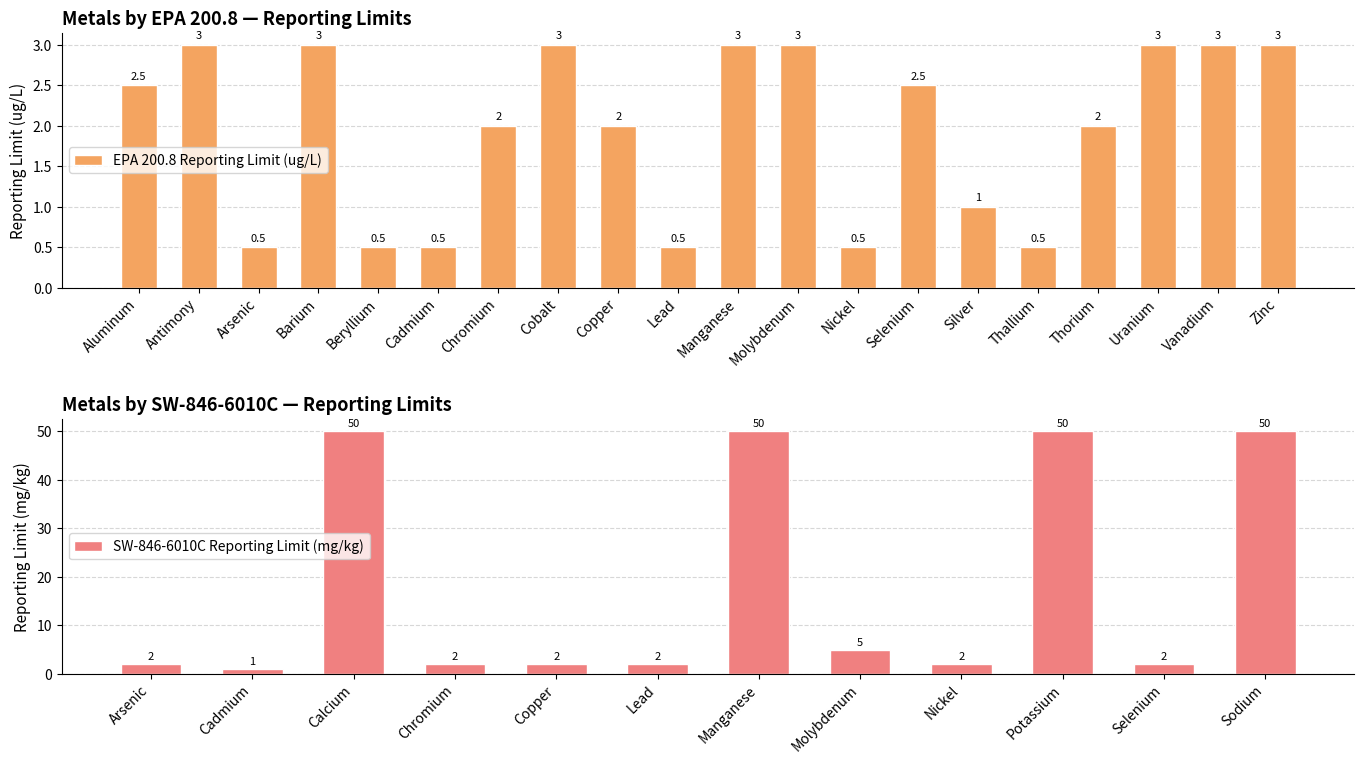

What is the minimum value for EPA 200.8 Reporting Limit (ug/L)?

0.5